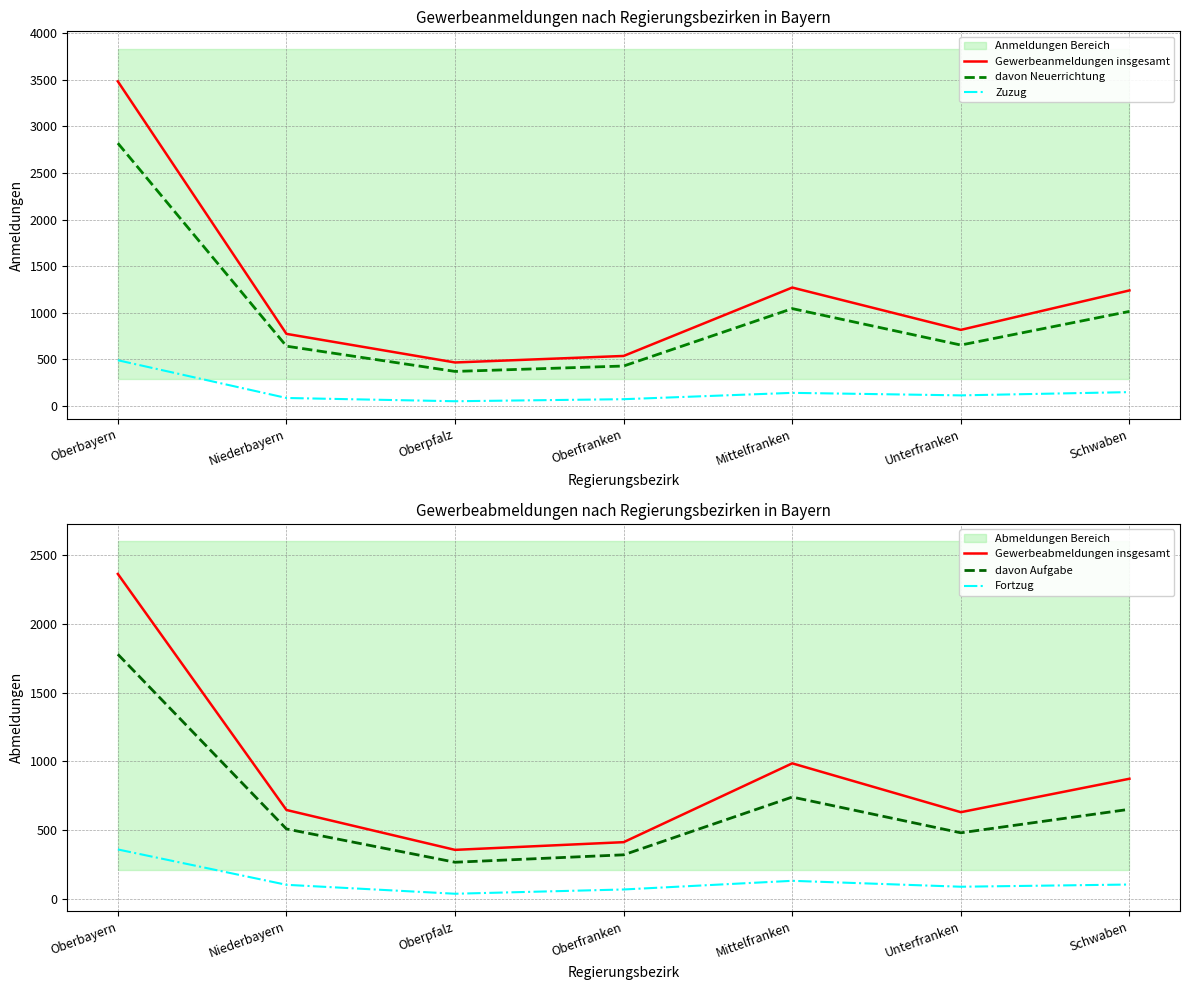

In Gewerbeanmeldungen insgesamt, how many points are higher than both neighbors (excluding endpoints)?

1